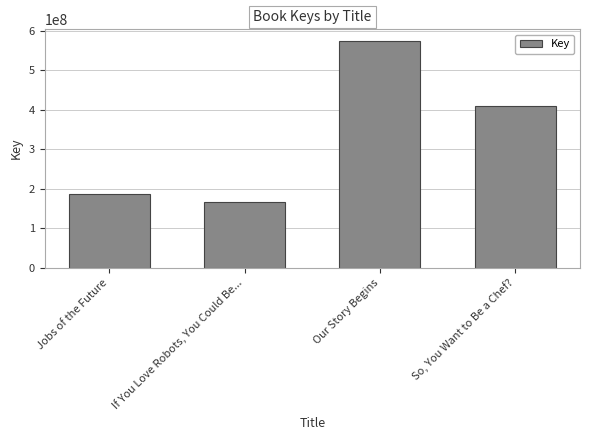

What is the difference between the second highest and minimum values?

242722550